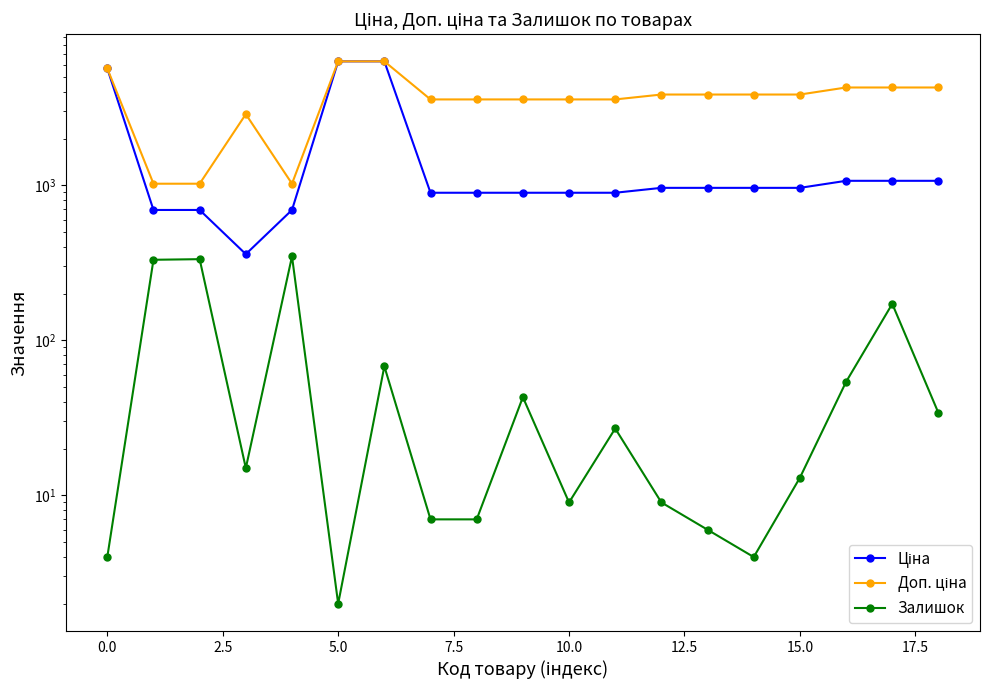

What is the difference between the second highest and minimum values in the Залишок series?

332.0